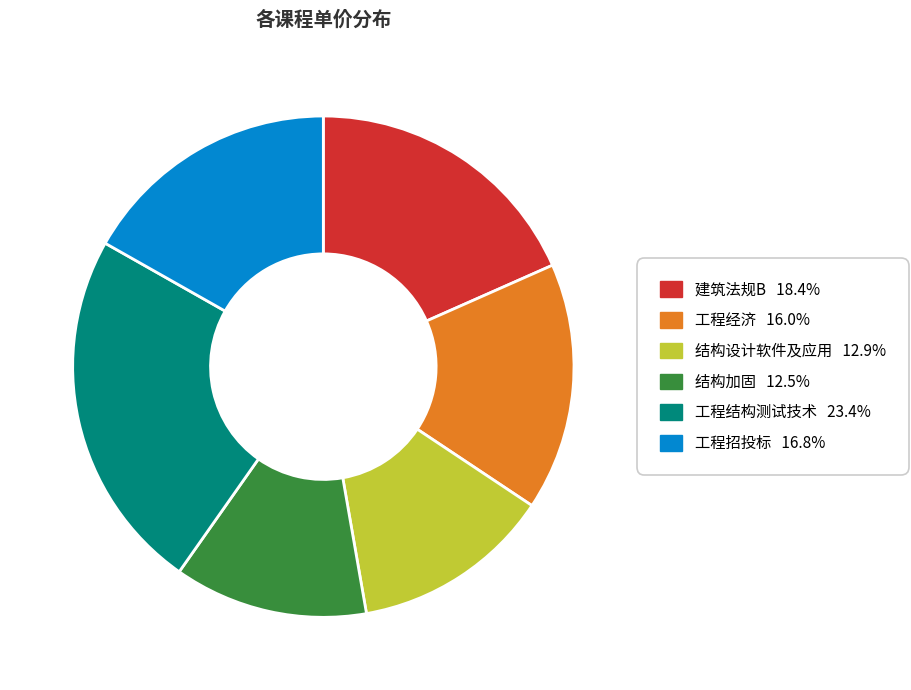

What is the largest slice in the pie chart?

工程结构测试技术